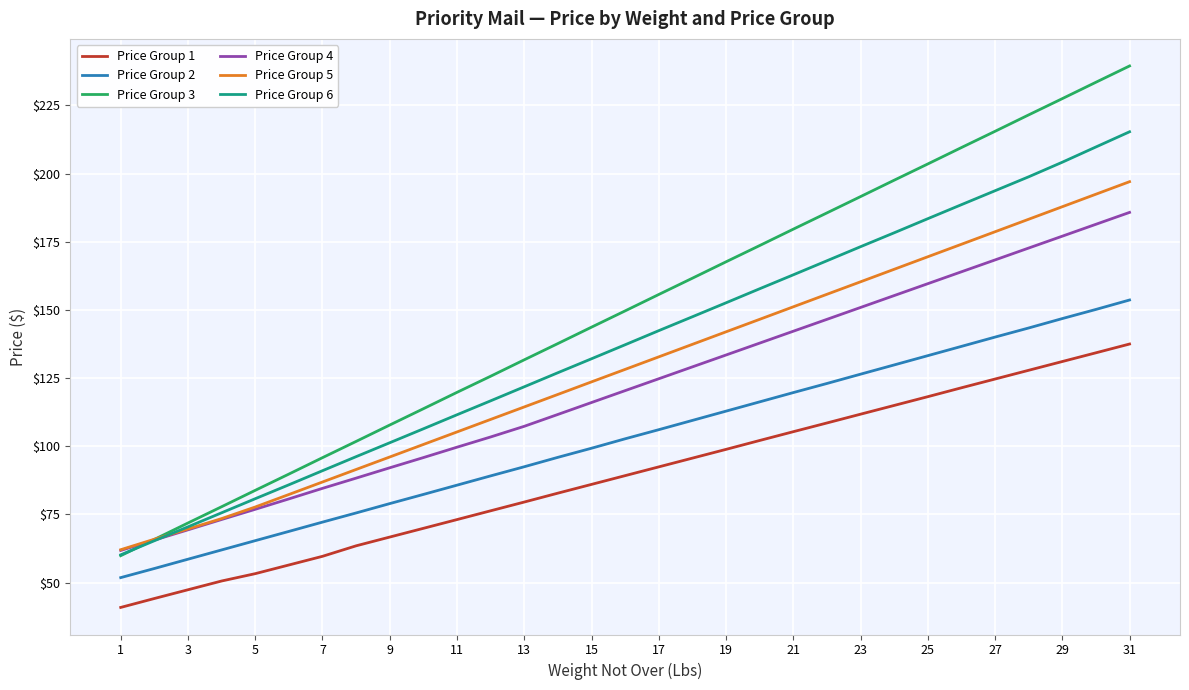

Which series has the largest total across all categories?

Price Group 3